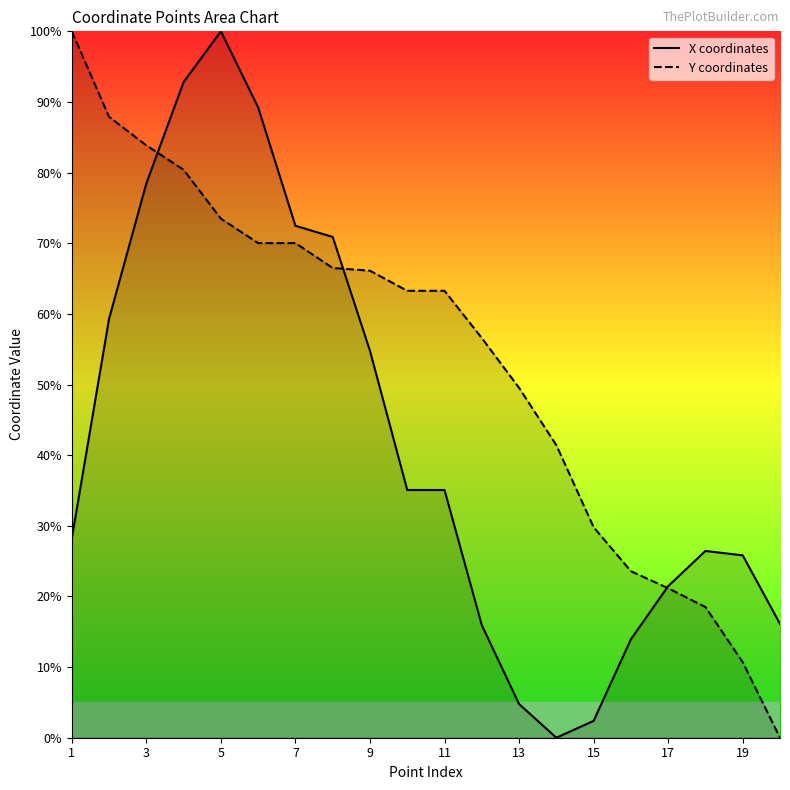

What is the spread (max minus min) of values at 17?

0.3